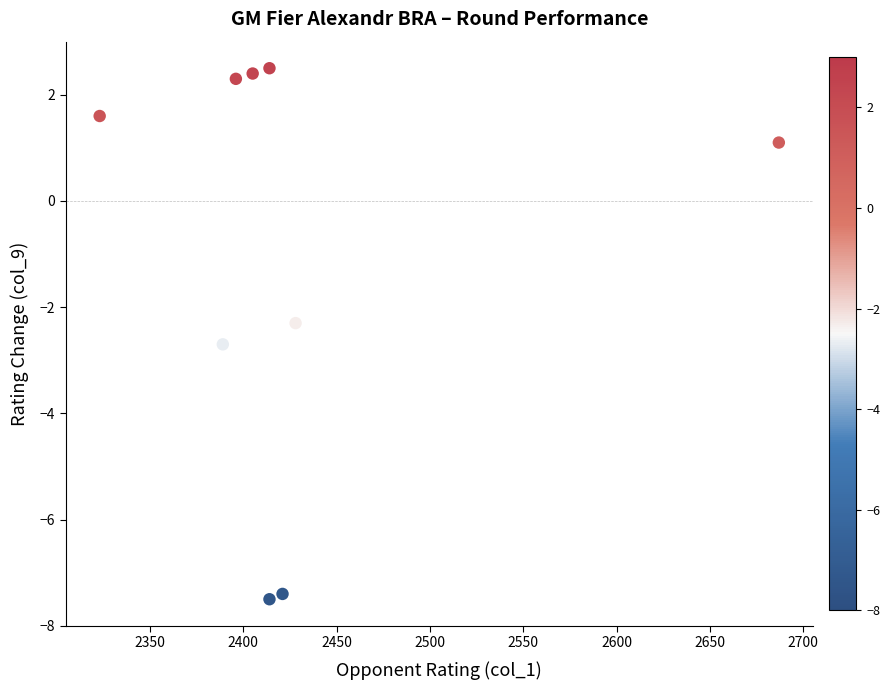

What Y value in the scatter plot is closest to -2?

-2.3